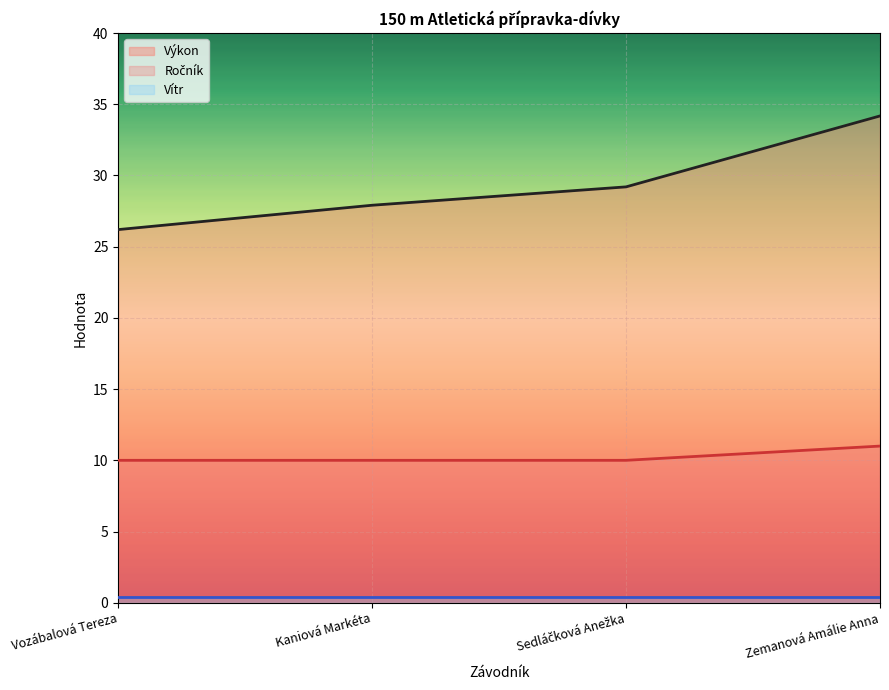

Does the chart display data point markers on the line(s)?

No